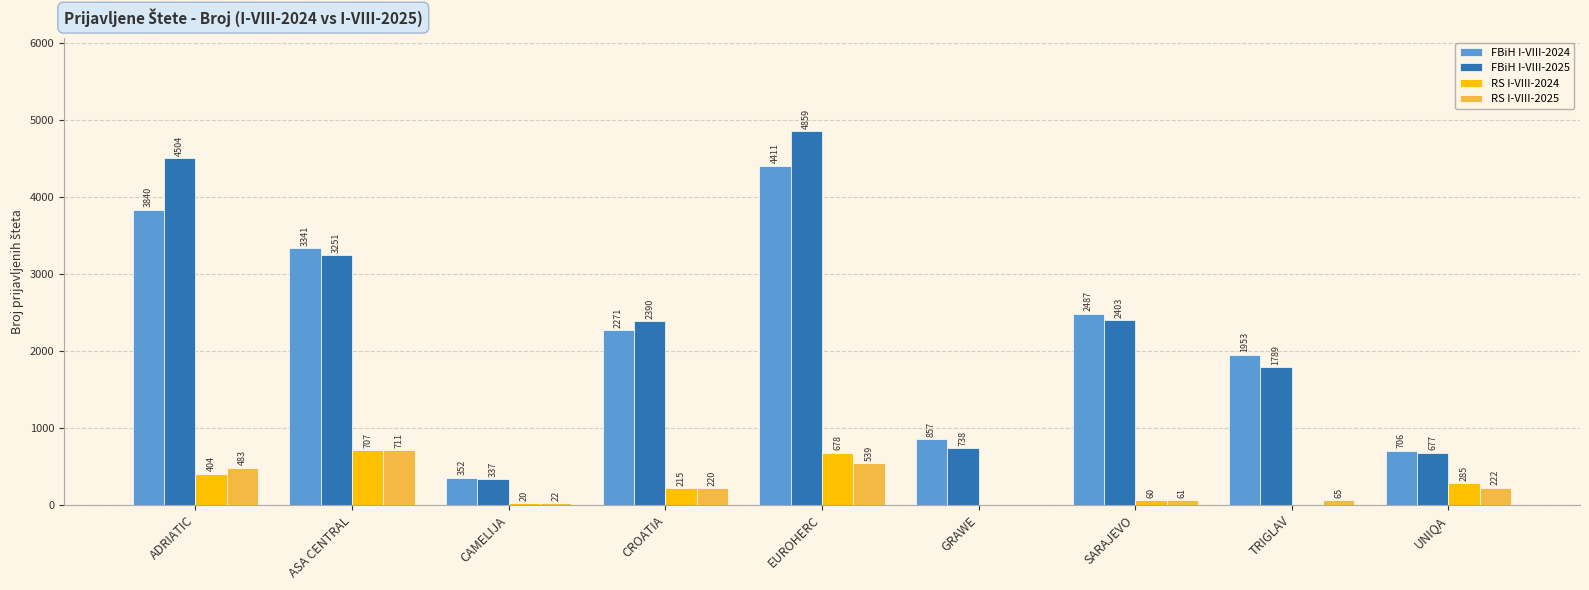

How many positive values does the RS I-VIII-2025 series have?

8